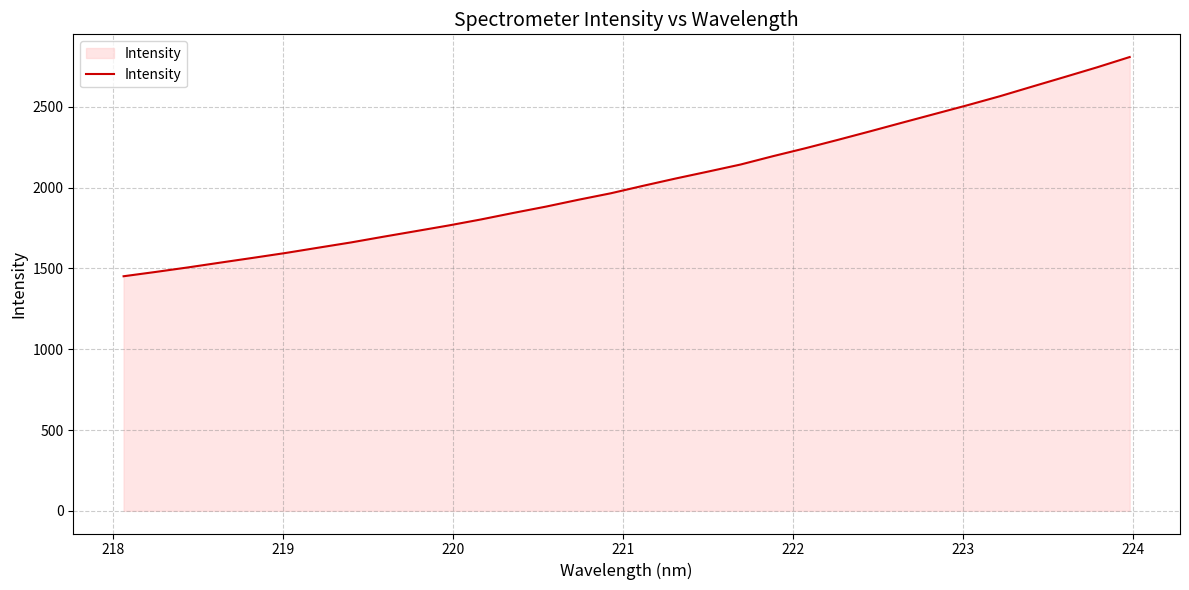

What is the smallest value displayed?

1451.9